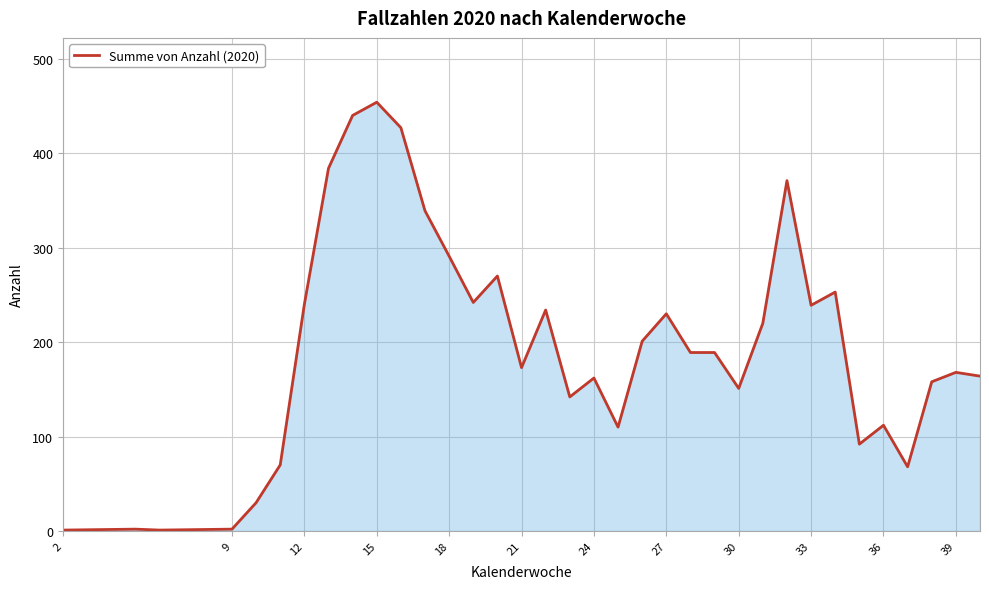

What is the difference between the maximum and minimum values?

453